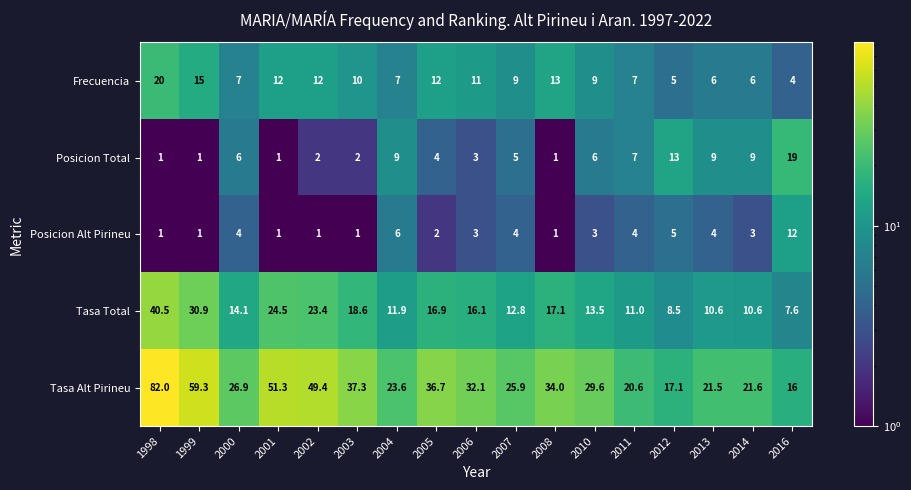

Where does the Tasa Alt Pirineu series first go above 29?

1998